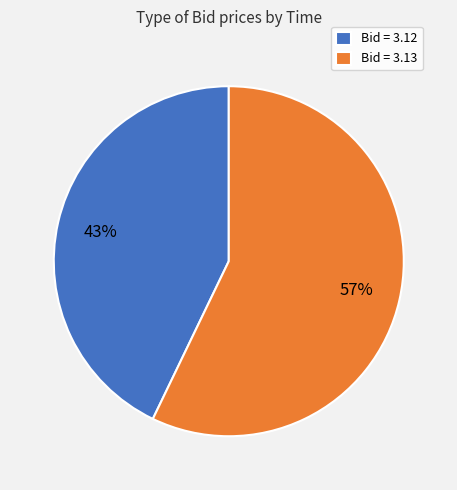

Which slice is the smallest?

Bid = 3.12